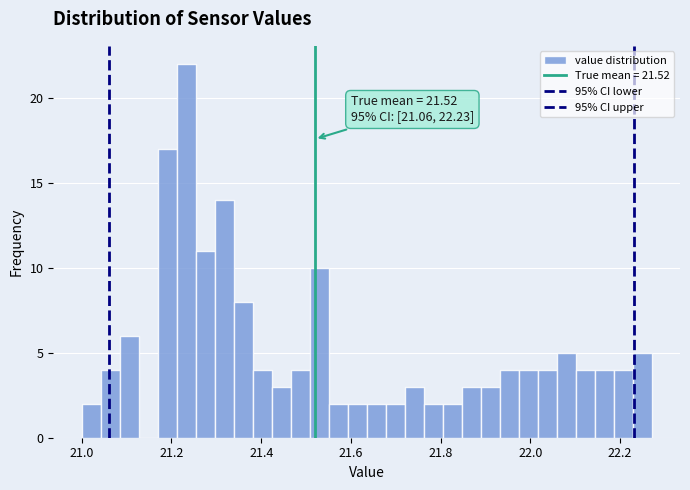

Read against the x-axis, roughly where is the centre of the tallest bar?

21.24